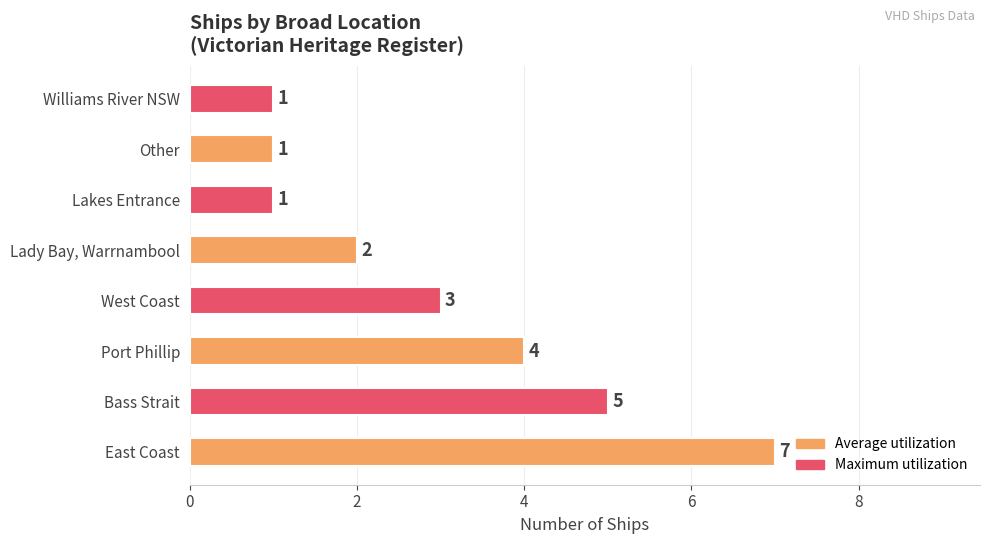

Count the number of data series in this chart.

1